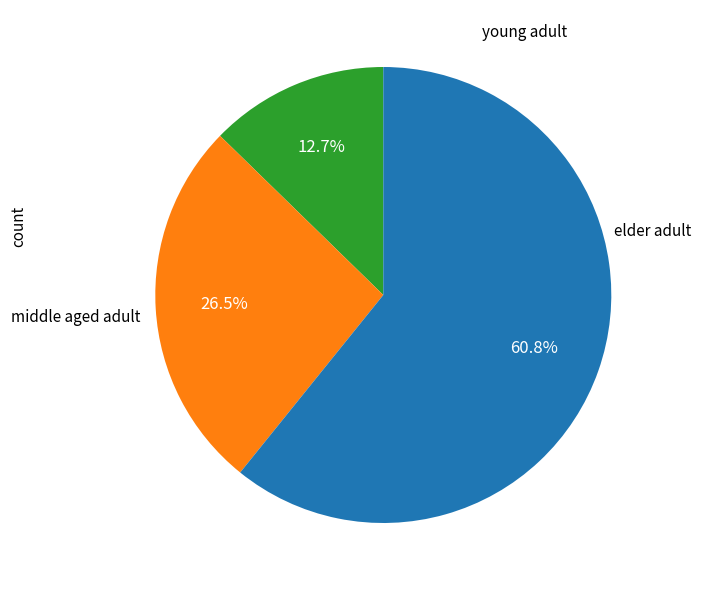

Does any single category account for the majority?

Yes